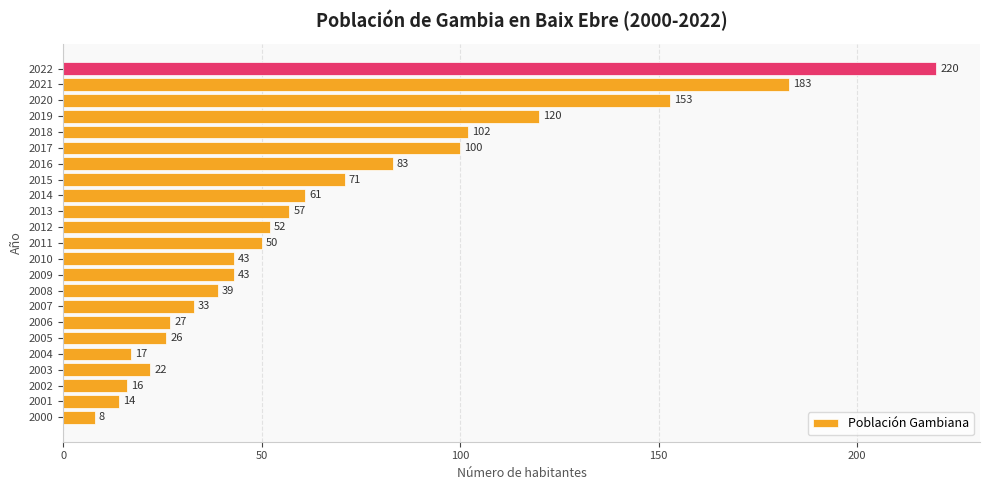

How many data points does each series have?

23